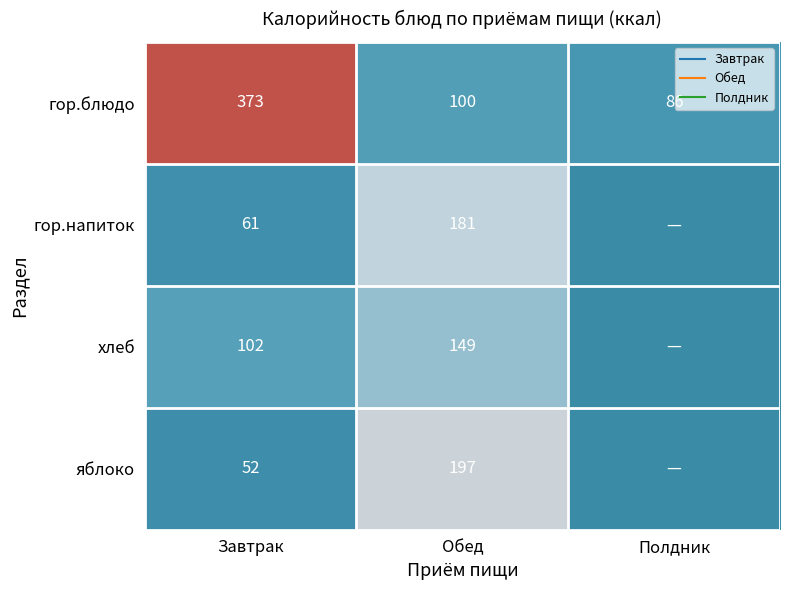

Is it true that яблоко equals 82.5 at Завтрак?

False